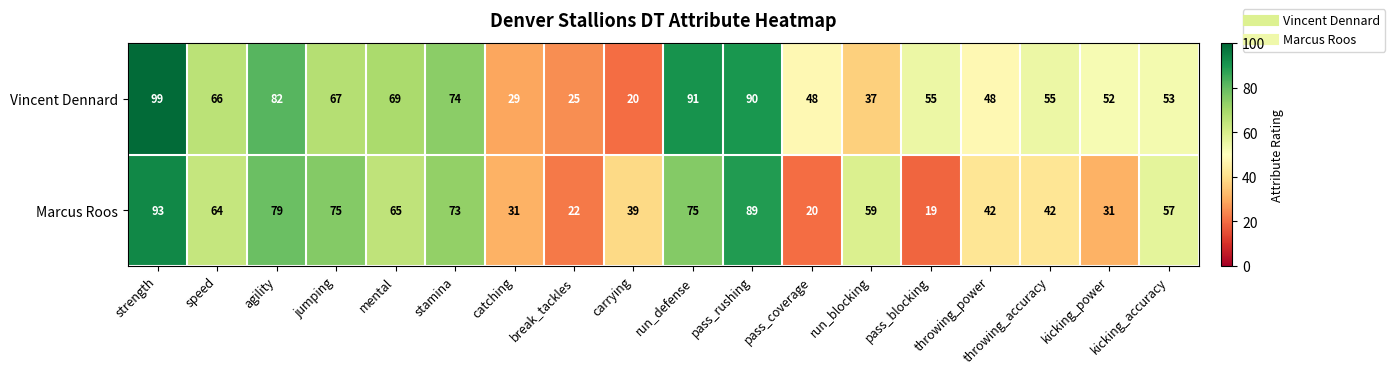

Which series has the largest total across all categories?

Vincent Dennard